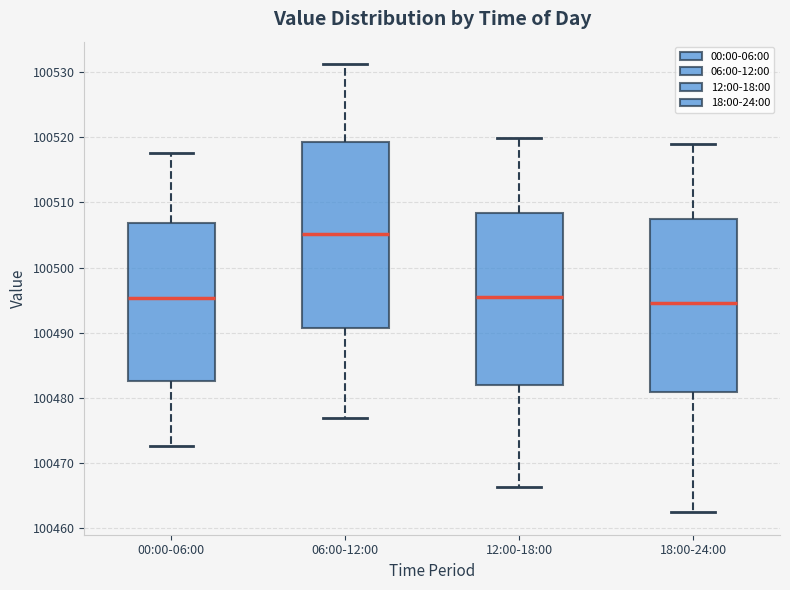

Comparing the boxes themselves (not the whiskers), which one is the tallest?

06:00-12:00